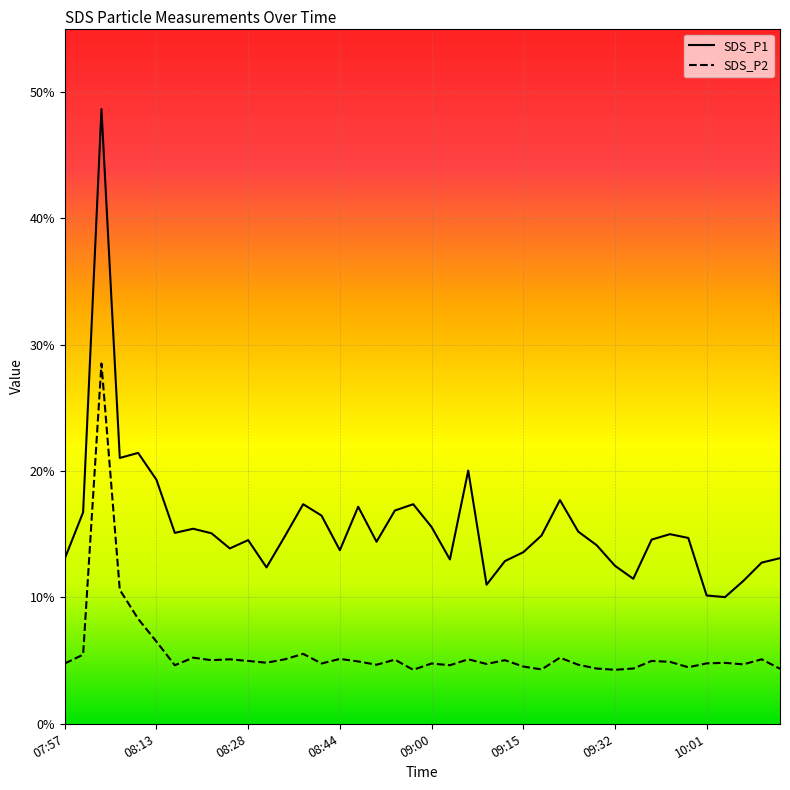

Which series has the largest range (max minus min)?

SDS_P1